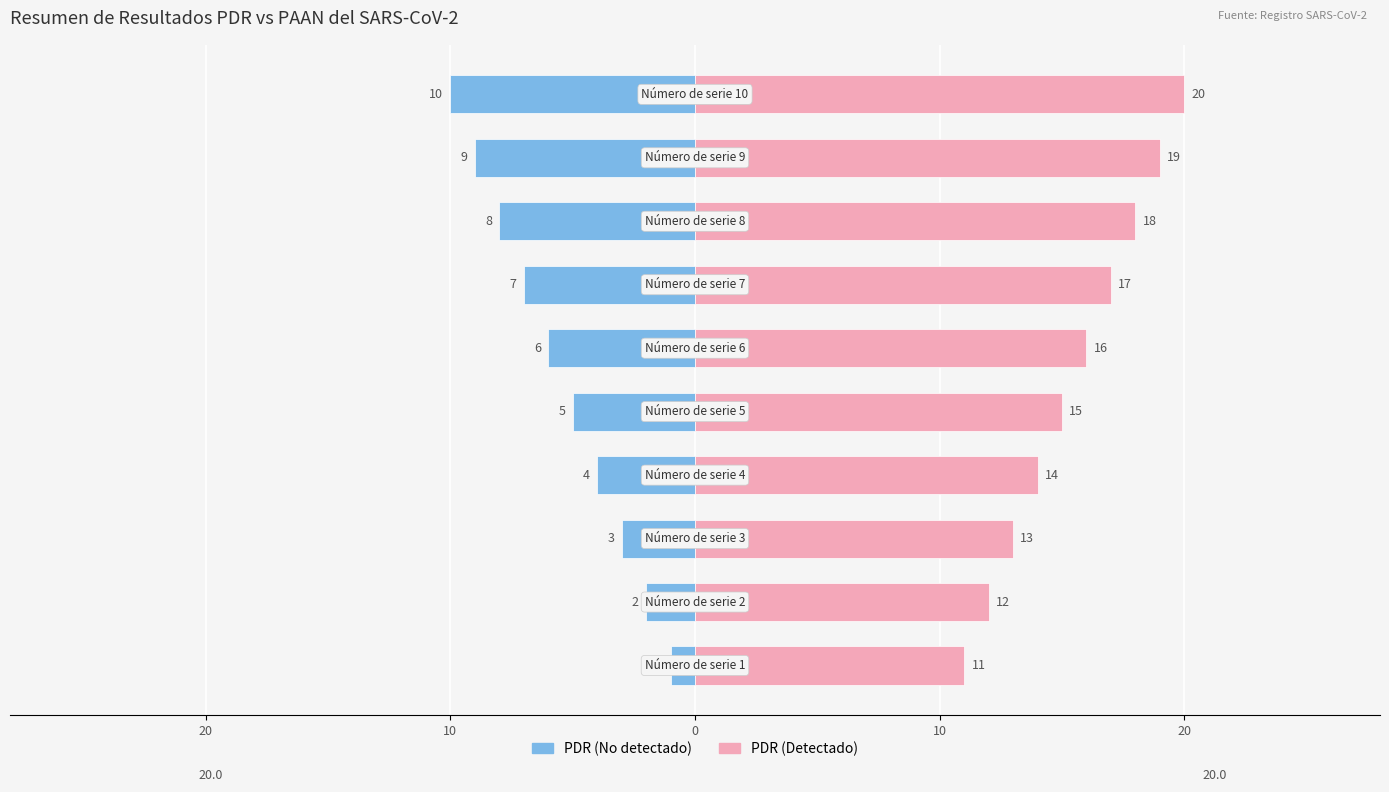

The PDR (Detectado) series shows 7 at 9. True or false?

False